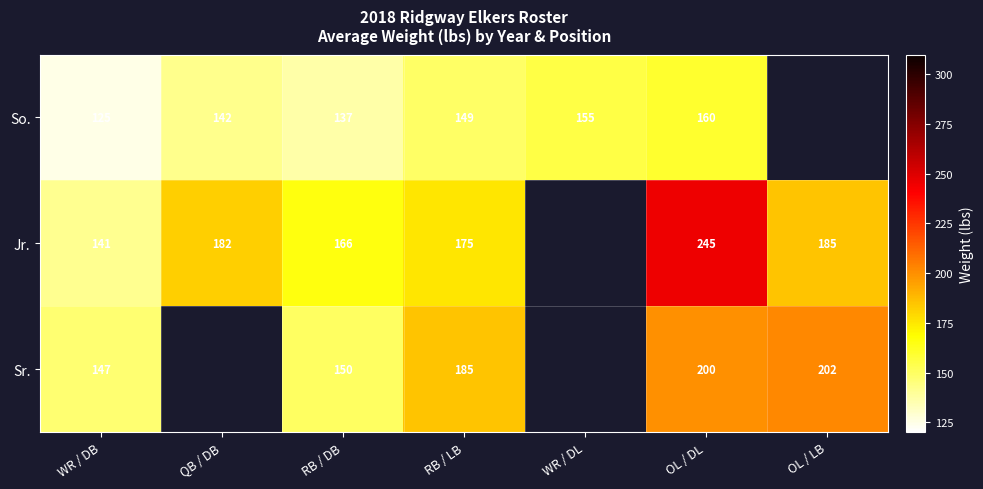

Is the value of Sr. at RB / LB greater than the value of So. at WR / DB?

Yes